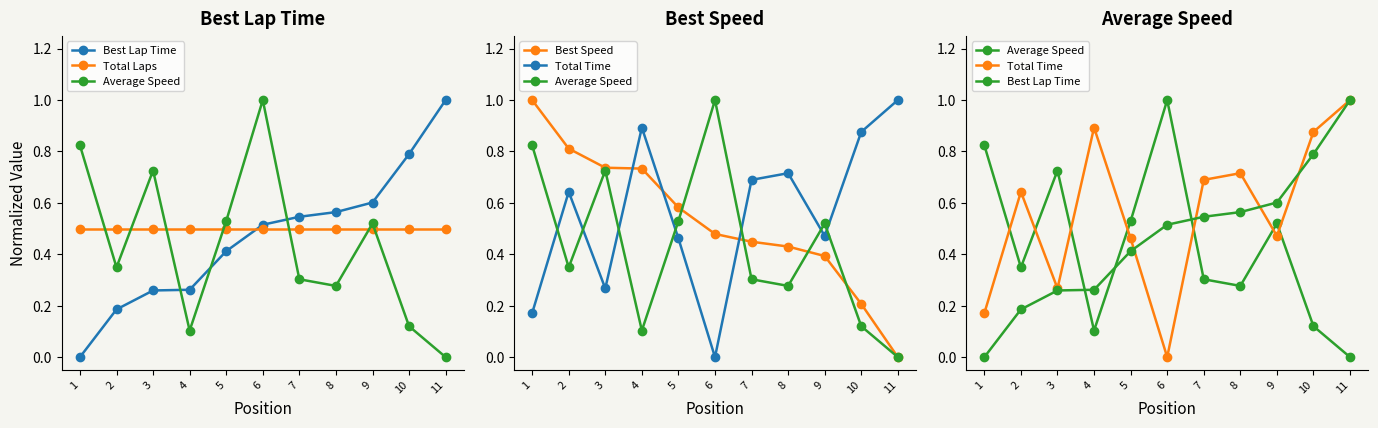

Which series has the widest spread of values?

Best Lap Time